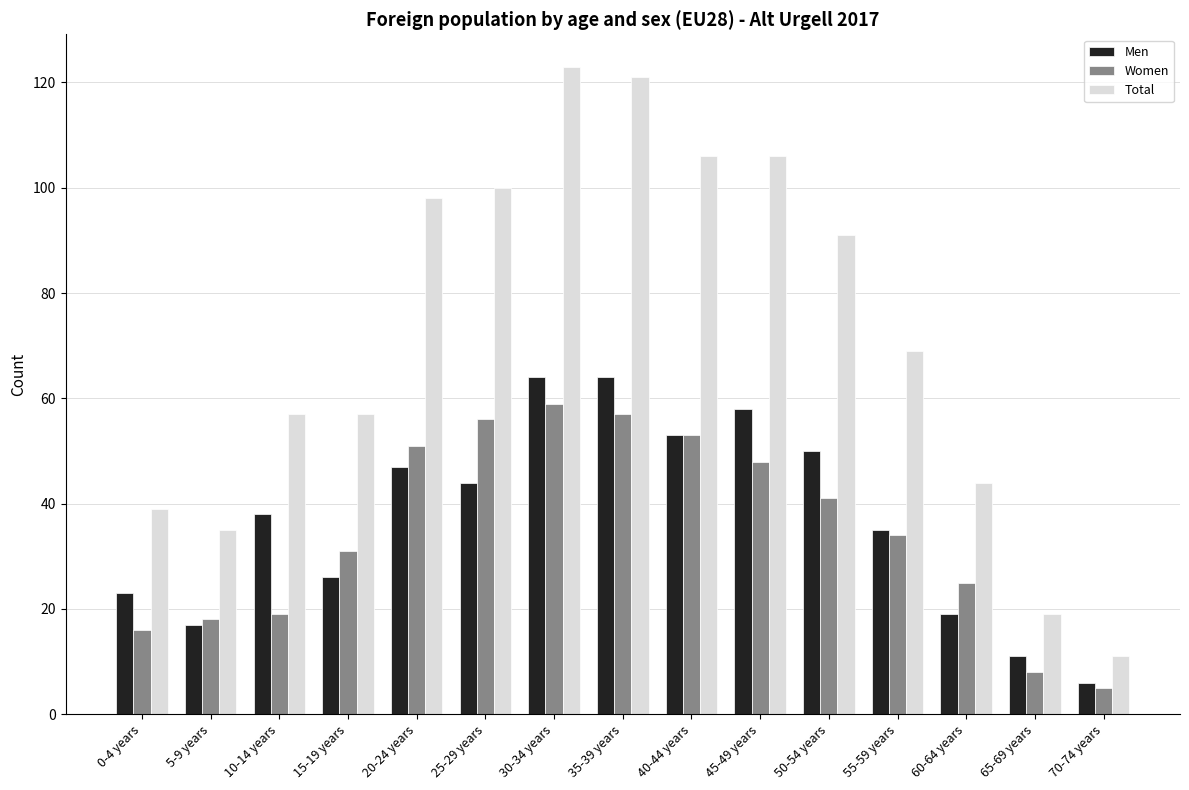

Between 15-19 years and 40-44 years, which series saw the biggest shift?

Total